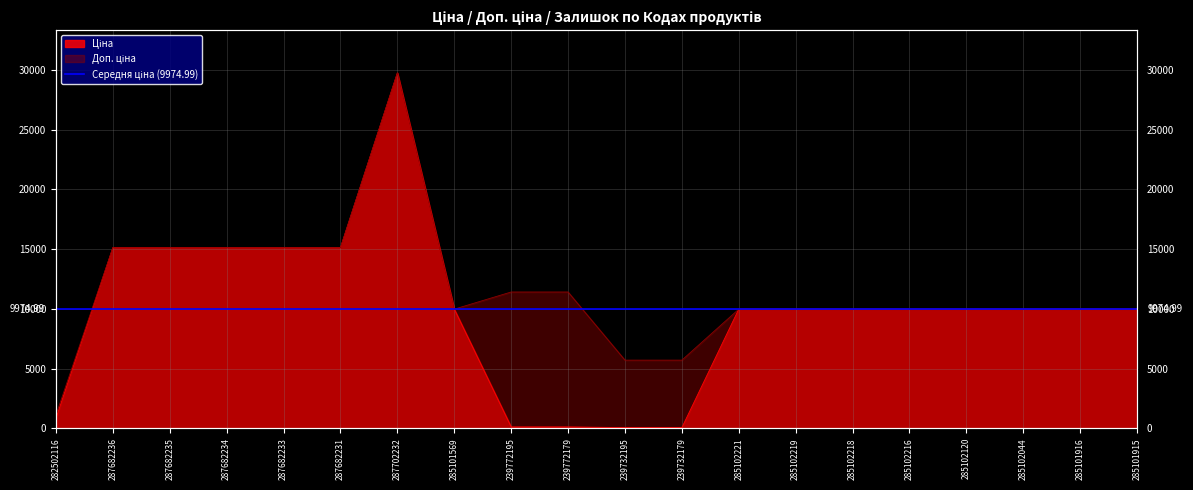

At which category does the chart reach its minimum across all series?

239732195